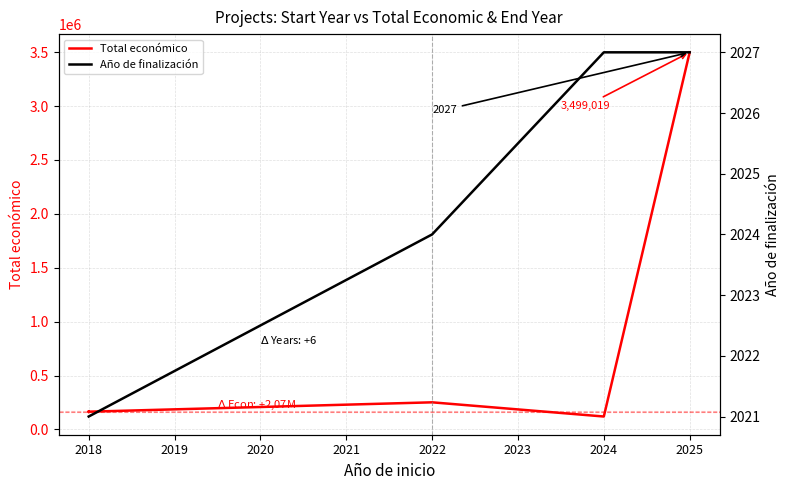

Is the value of Total económico at 2018 greater than the value of Año de finalización at 2018?

Yes